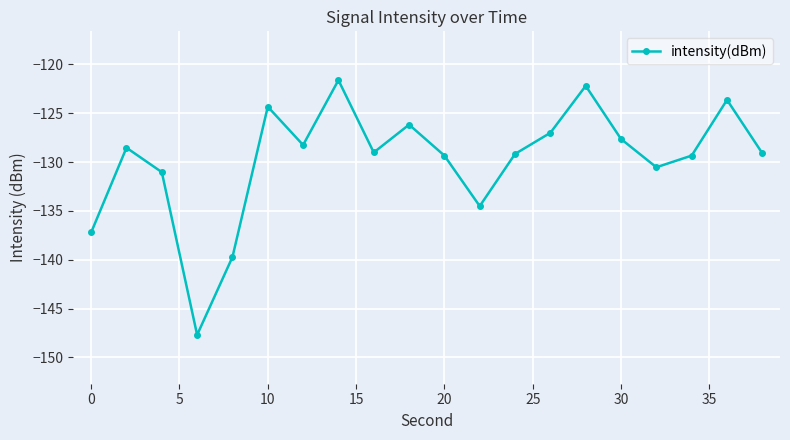

How many points are lower than both their immediate neighbors (excluding endpoints)?

5